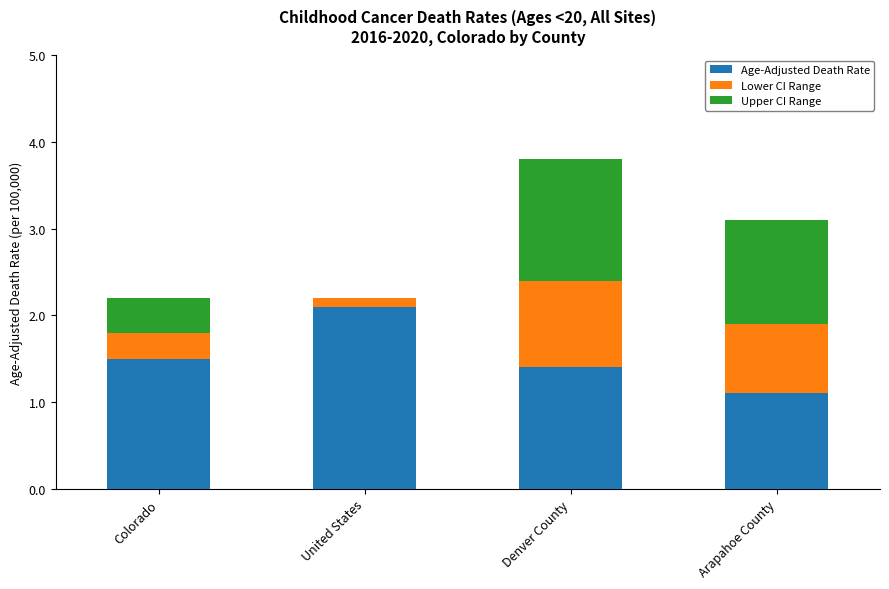

What is the sum of all Lower CI Range values?

2.2